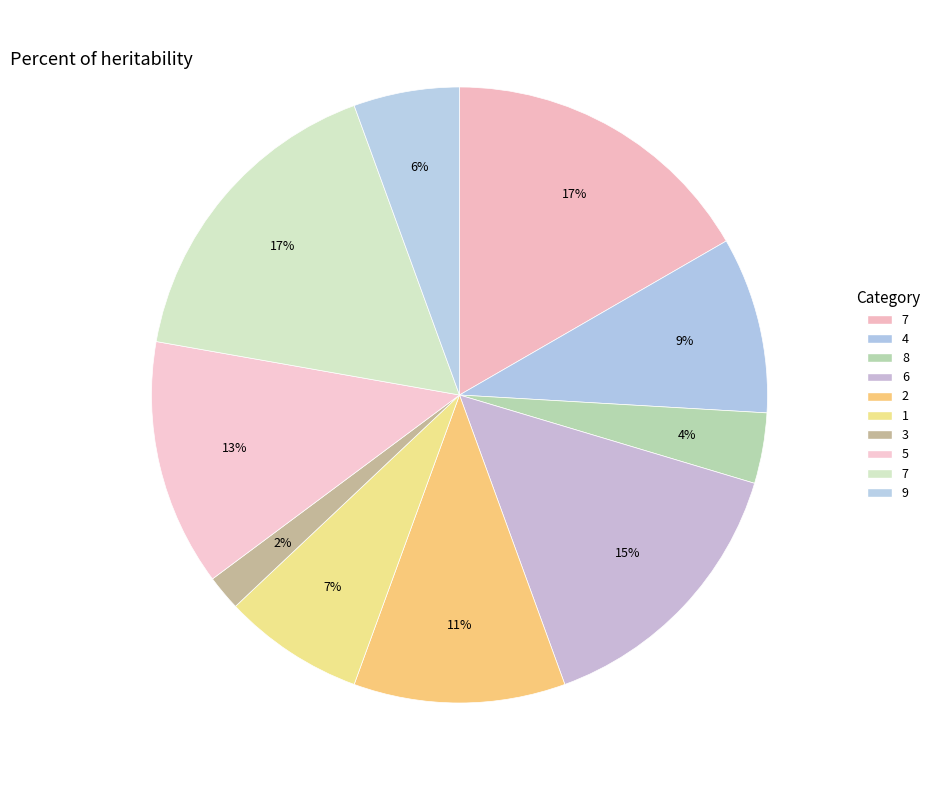

How many slices are in this pie chart?

10